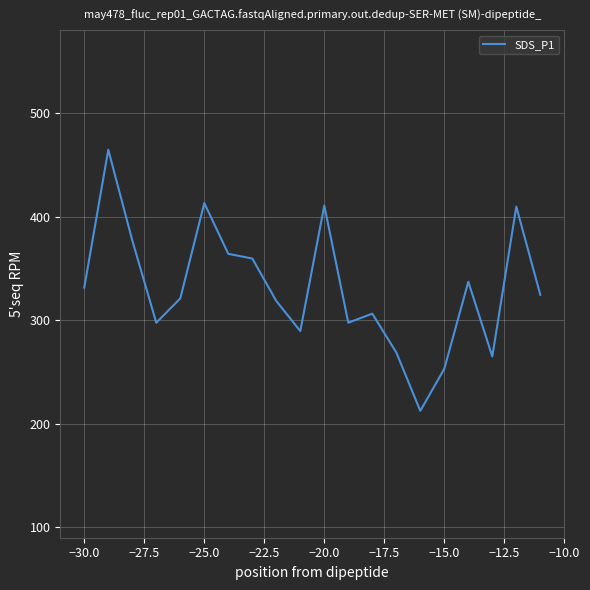

What is the minimum value shown in the chart?

212.5